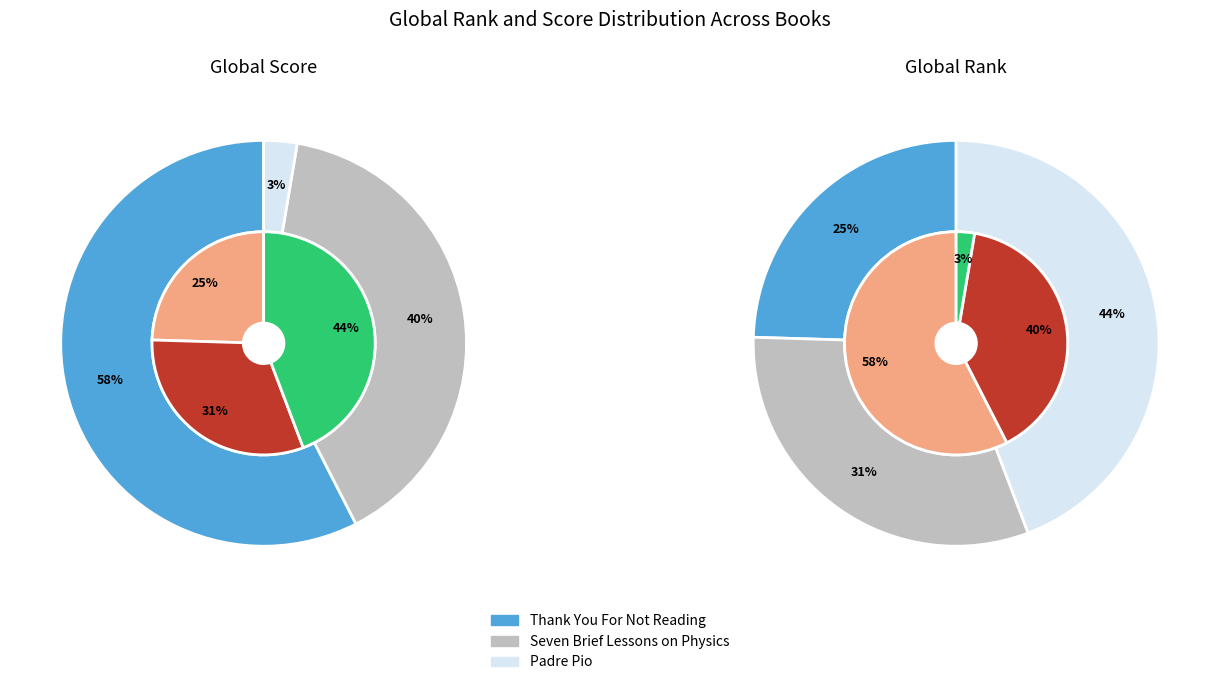

What is the difference between the highest and lowest values at Seven Brief Lessons on Physics?

7762